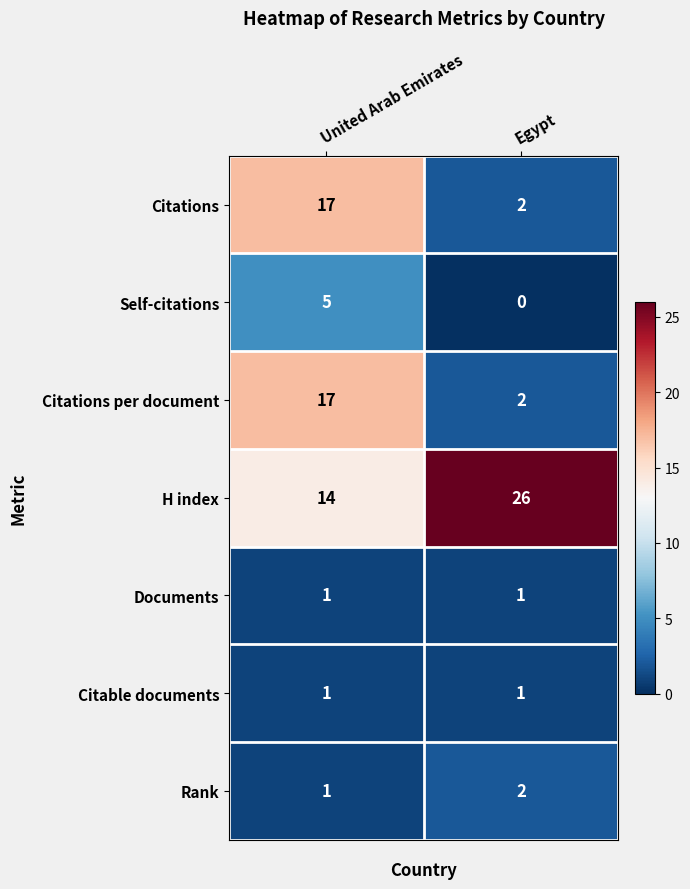

What is the total value across all series at United Arab Emirates?

56